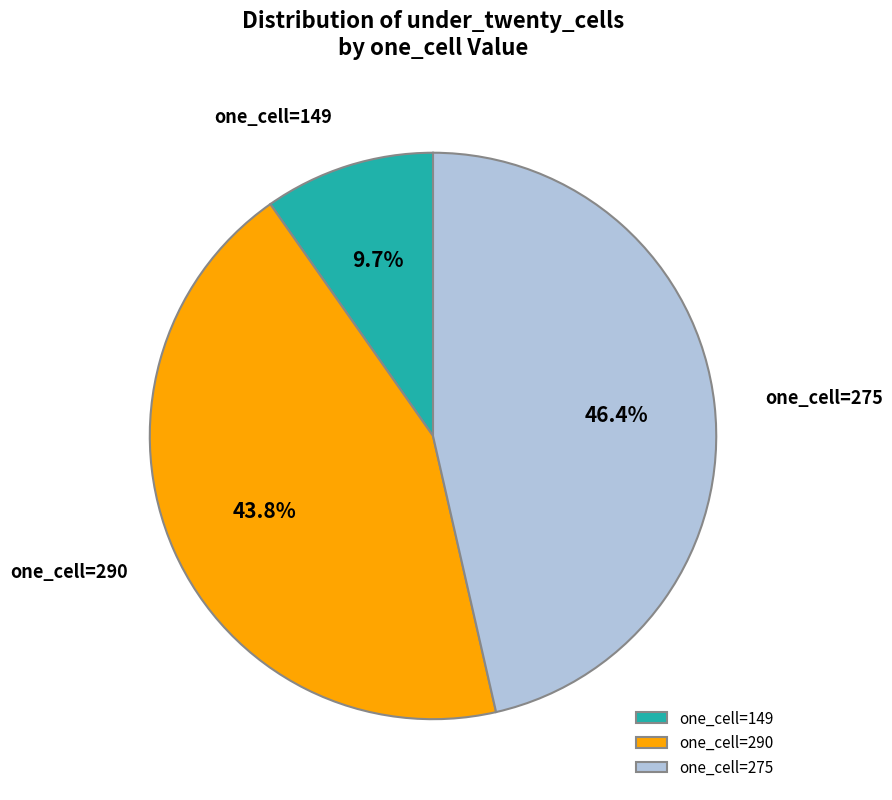

Does one_cell=290 represent more than half of the total?

No